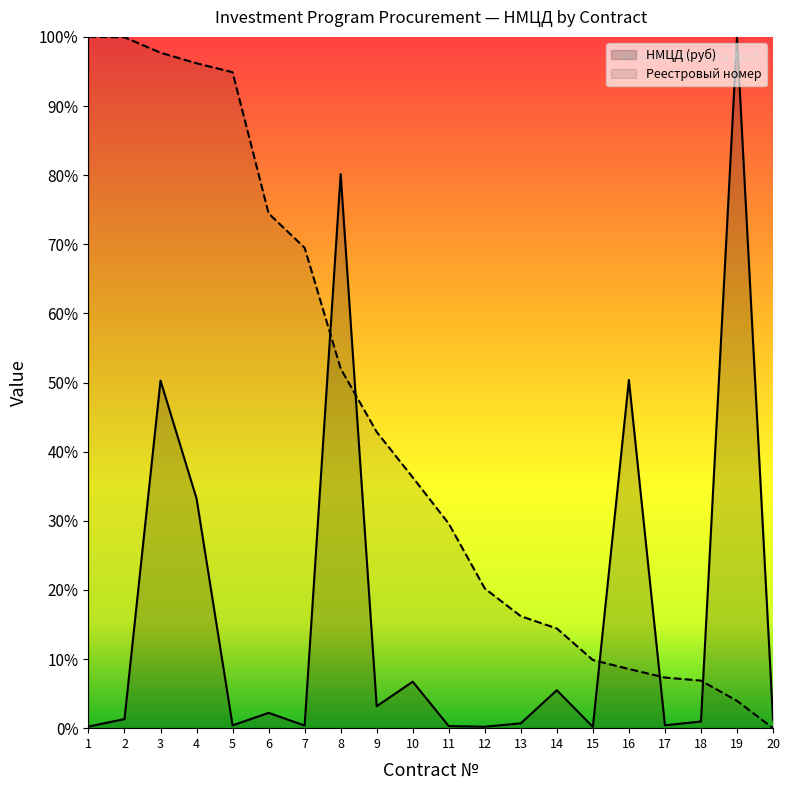

At how many categories does at least one series exceed 79?

7